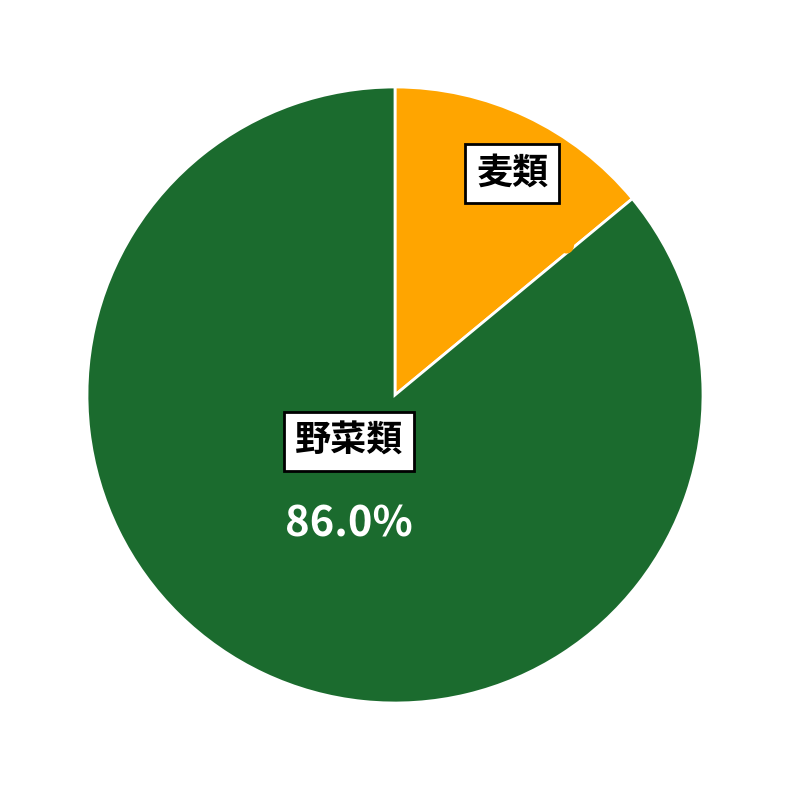

Which category has the smallest portion of the pie?

麦類